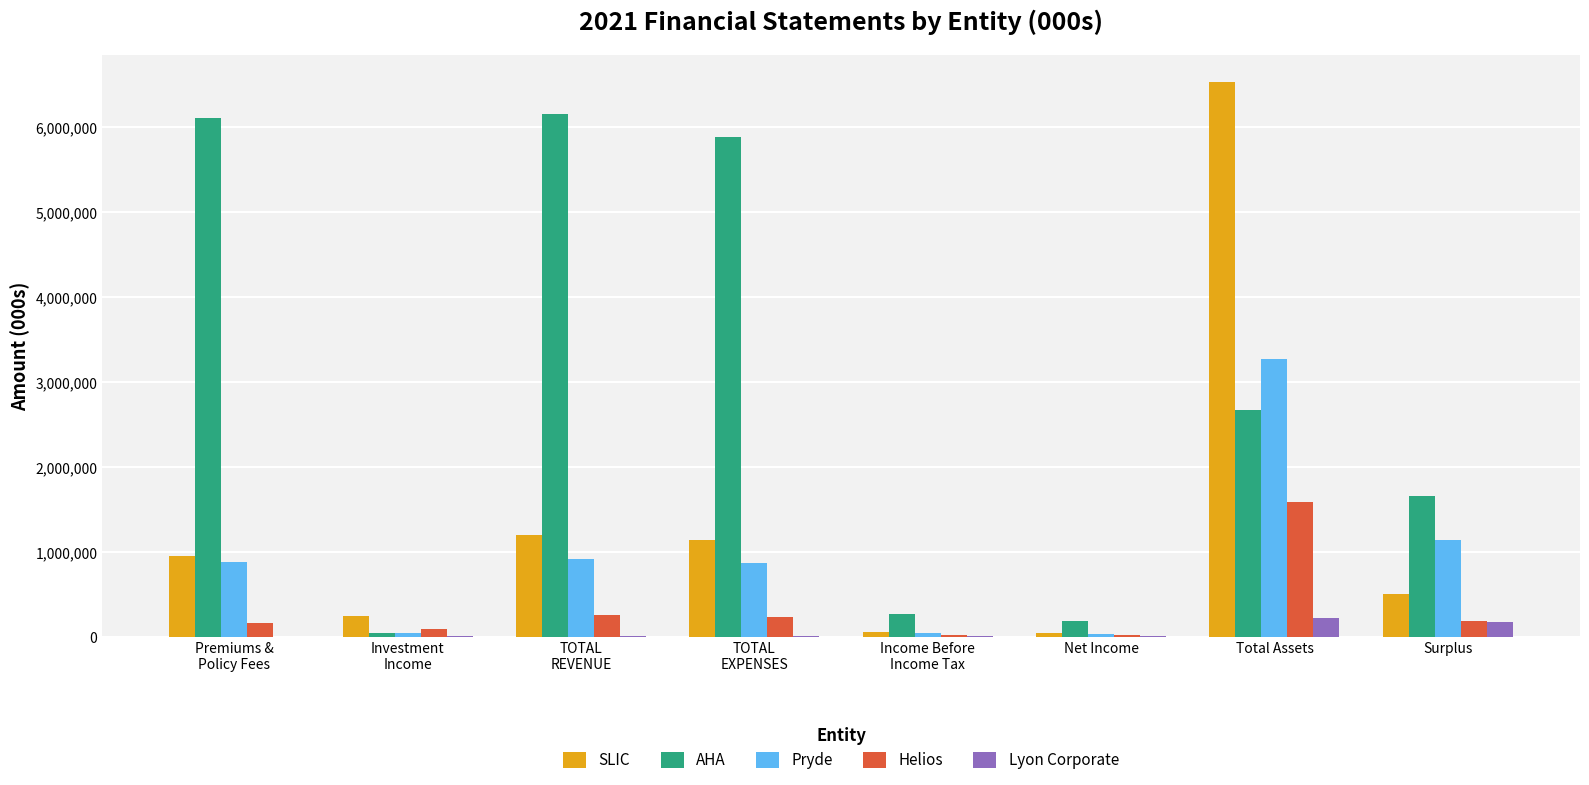

What is the maximum value shown in the chart?

6527326